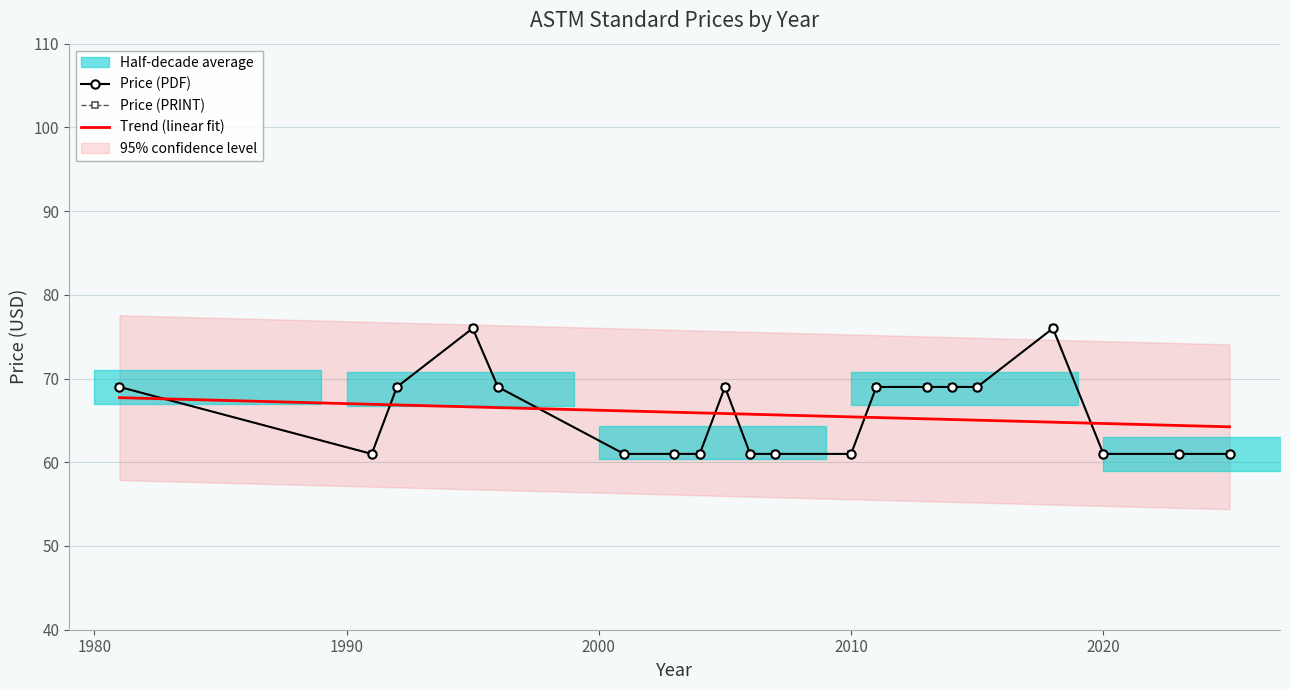

What is the highest value of the Price (PRINT) series?

76